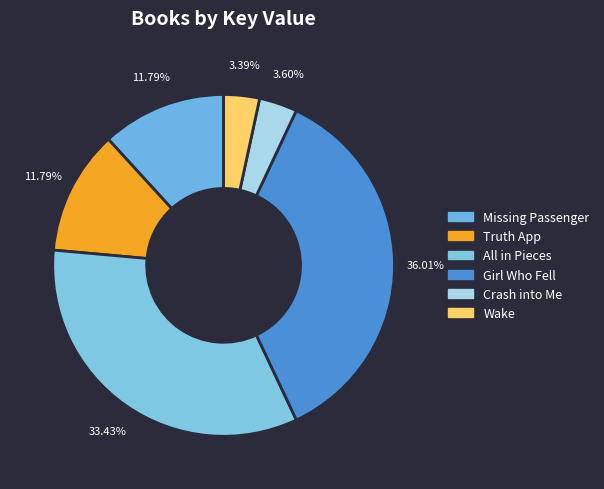

True or false: Missing Passenger accounts for 5% of the total.

False